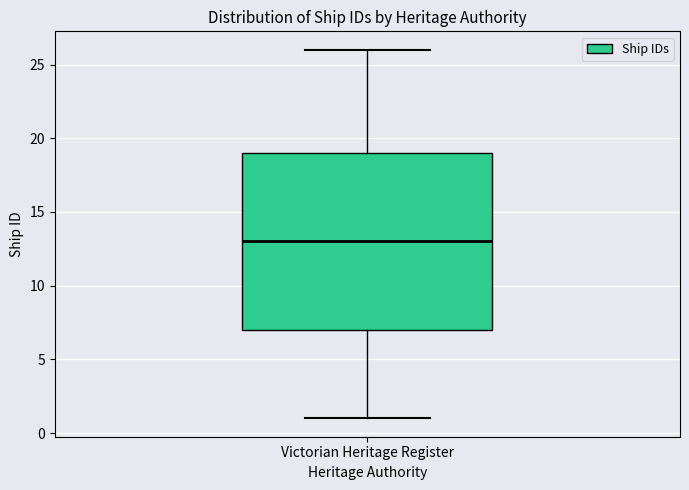

Where does the upper whisker of the box for Victorian Heritage Register end on the y-axis? The values are not printed on the chart, so give them approximately, as read against the axis.

26